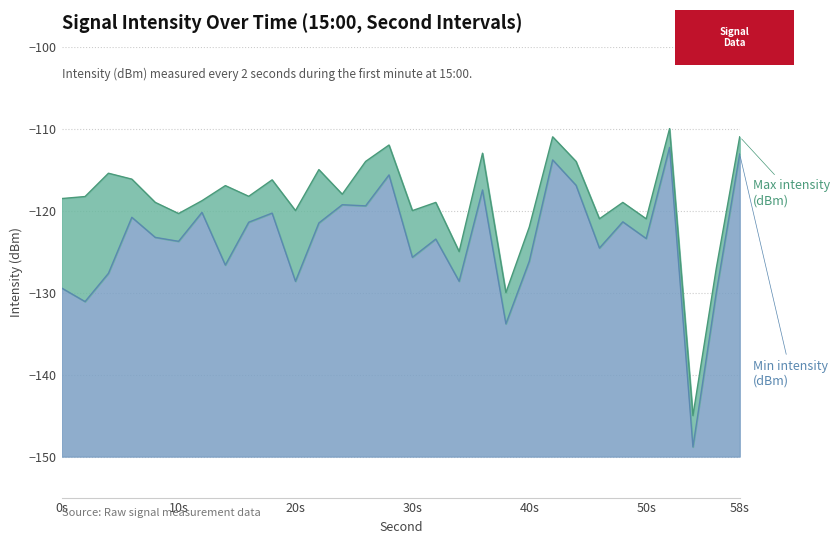

Is it true that Min intensity (dBm) equals -51.6 at 0?

False